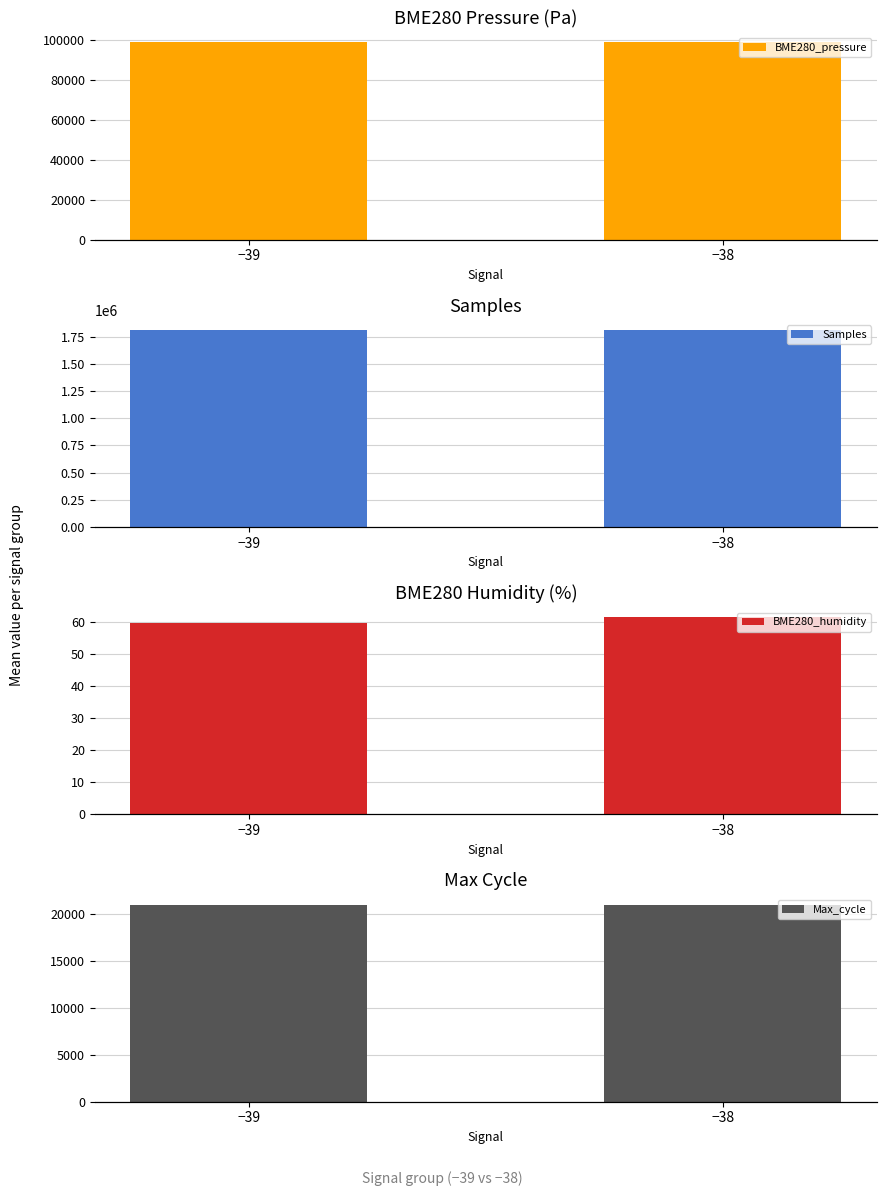

Where does the BME280_pressure series first go above 99035?

−38